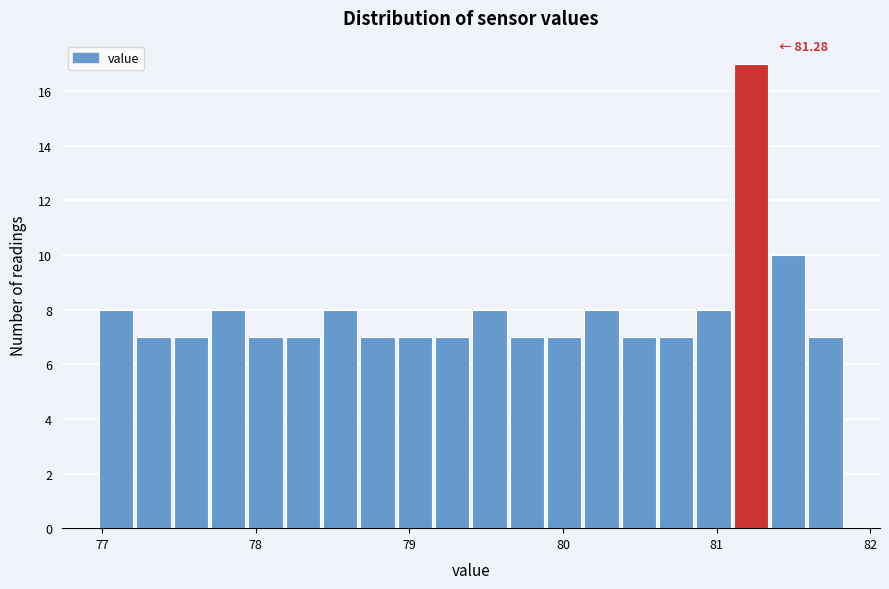

Read against the x-axis, roughly where is the centre of the tallest bar?

81.2